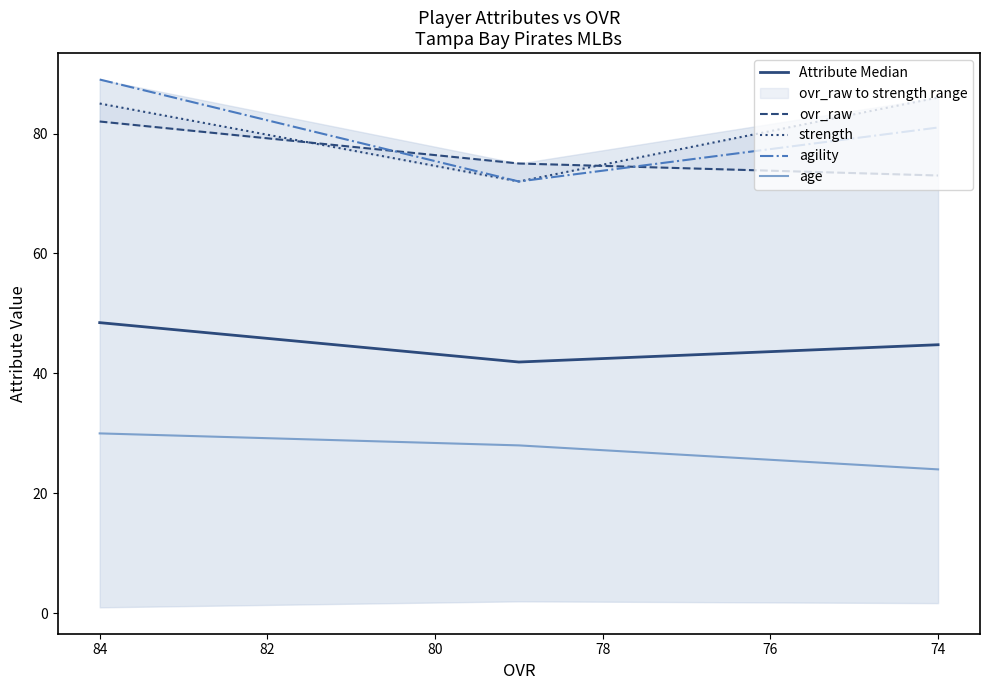

The ovr_raw series shows 110.6 at 74. True or false?

False